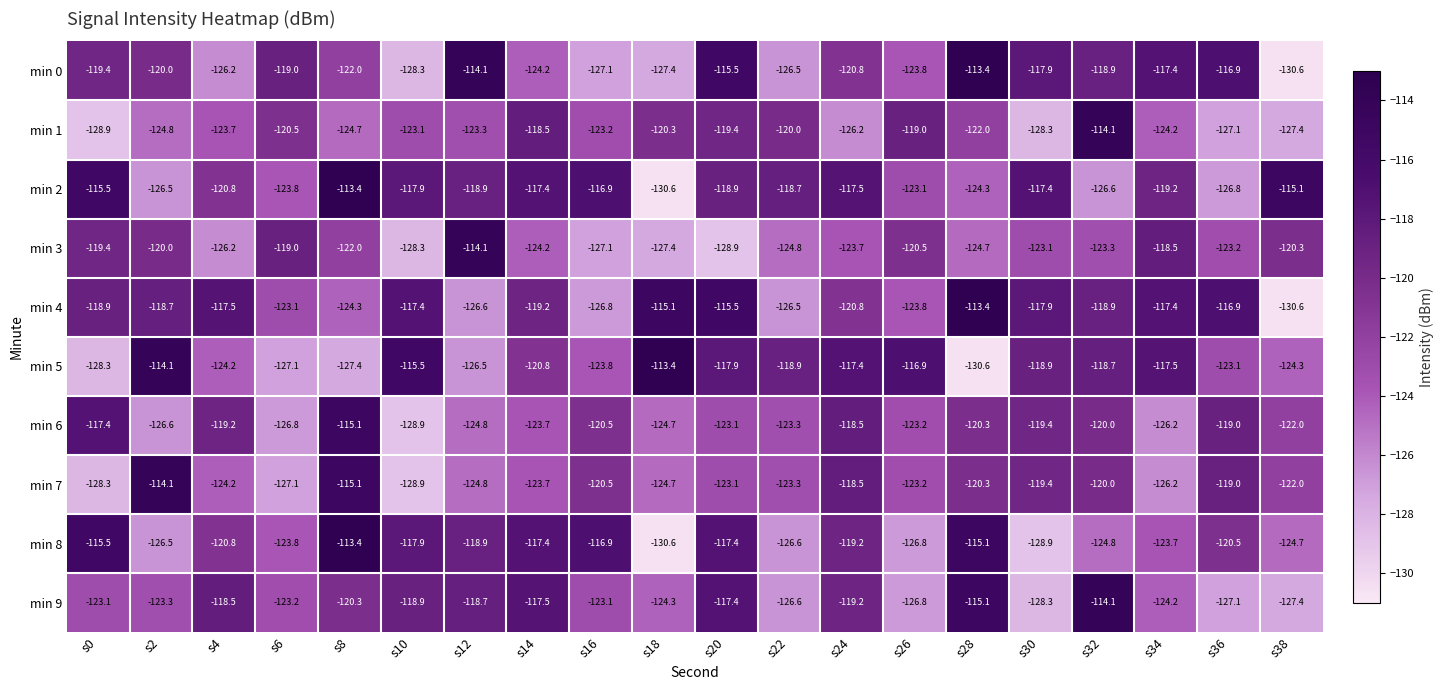

What value does the min 4 series have at s12?

-126.6